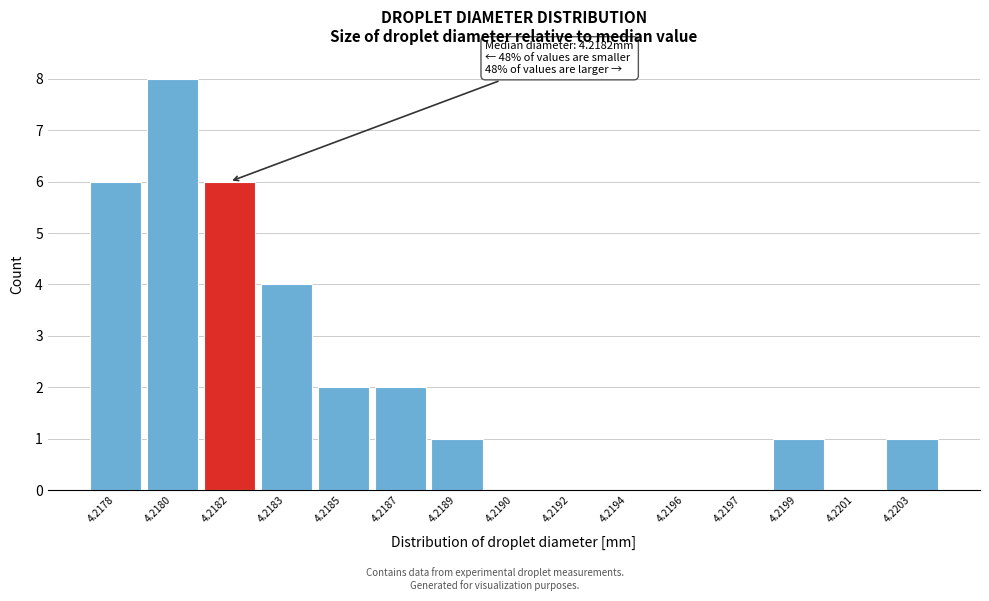

Reading right to left, what are all the values shown in this chart?

4.2203=1	4.2201=0	4.2199=1	4.2197=0	4.2196=0	4.2194=0	4.2192=0	4.2190=0	4.2189=1	4.2187=2	4.2185=2	4.2183=4	4.2182=6	4.2180=8	4.2178=6